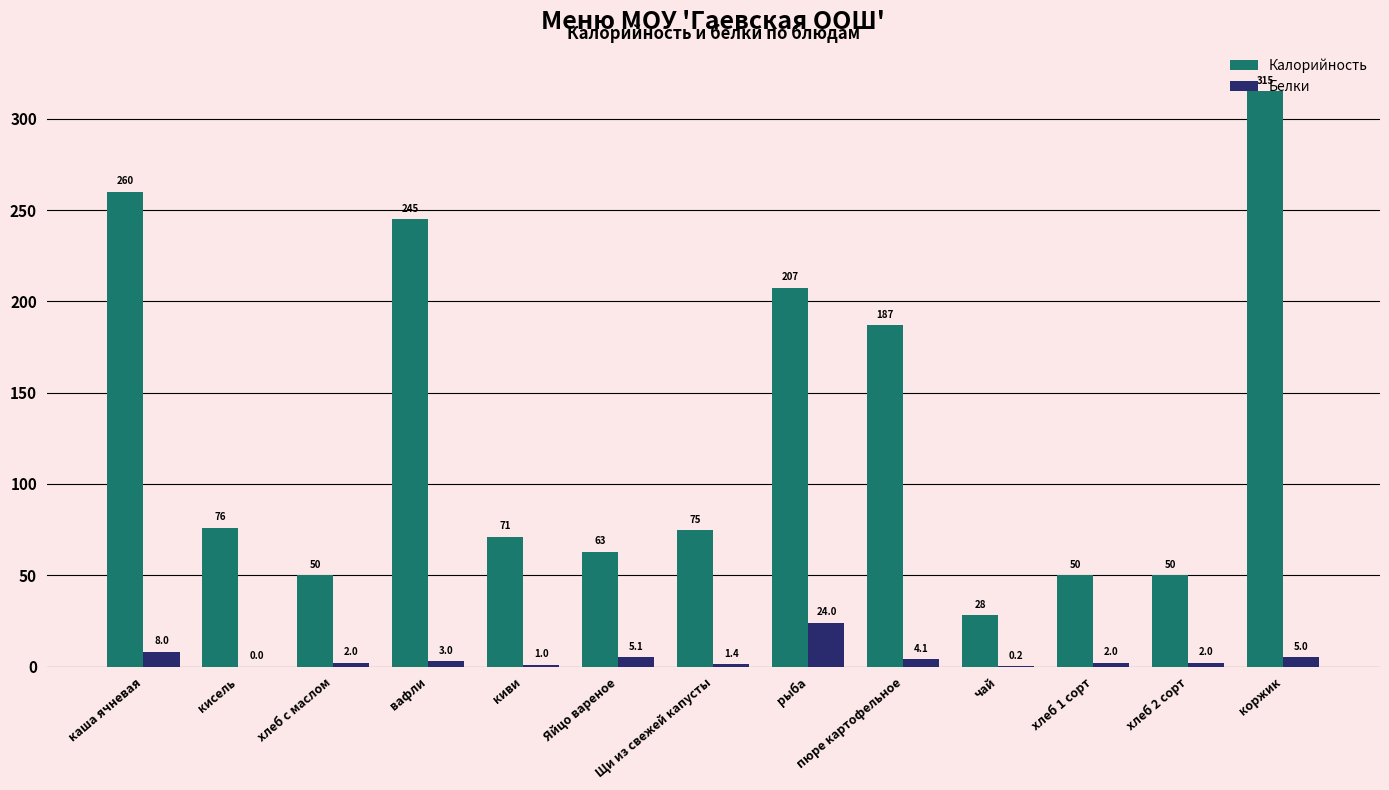

Which series has the largest range (max minus min)?

Калорийность